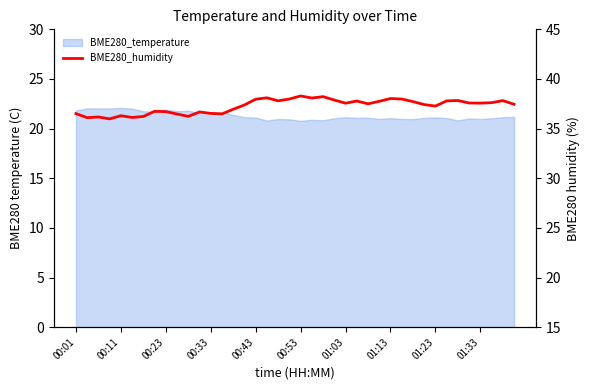

The value at 01:13 is 38.0. True or false?

True